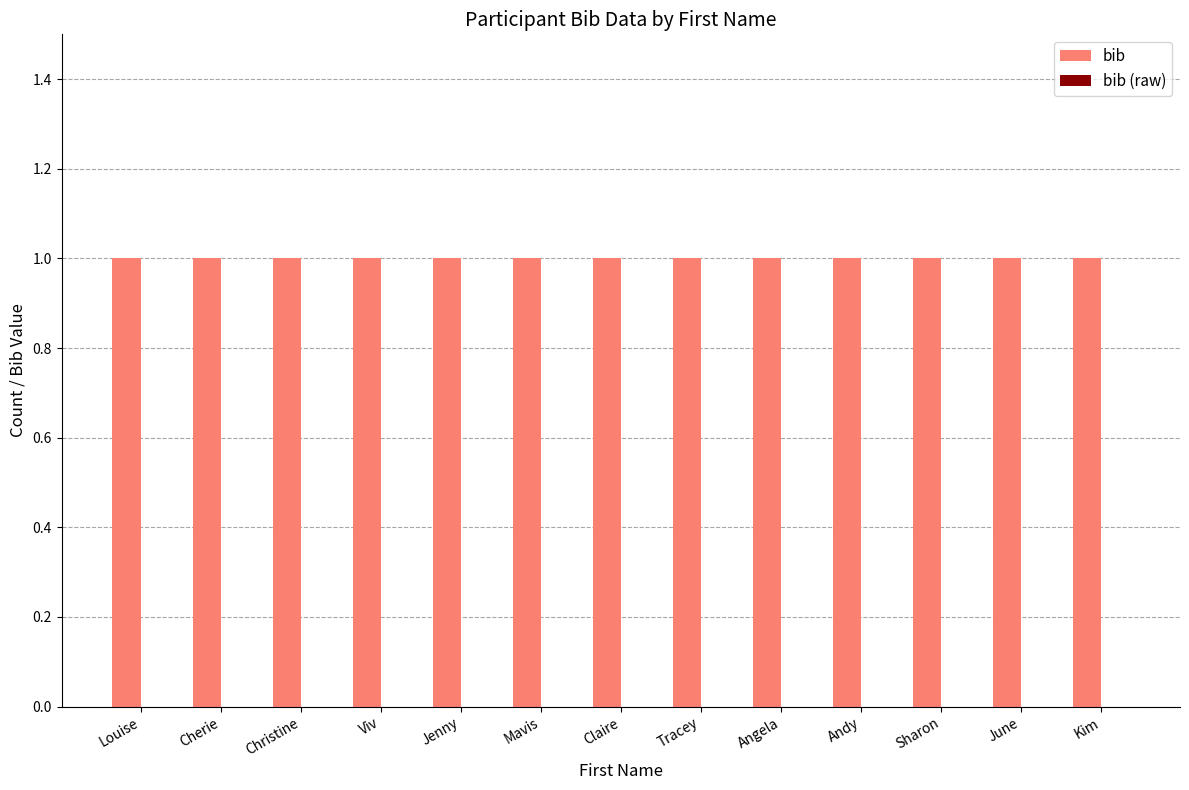

What is the difference between the highest and lowest values at Mavis?

1